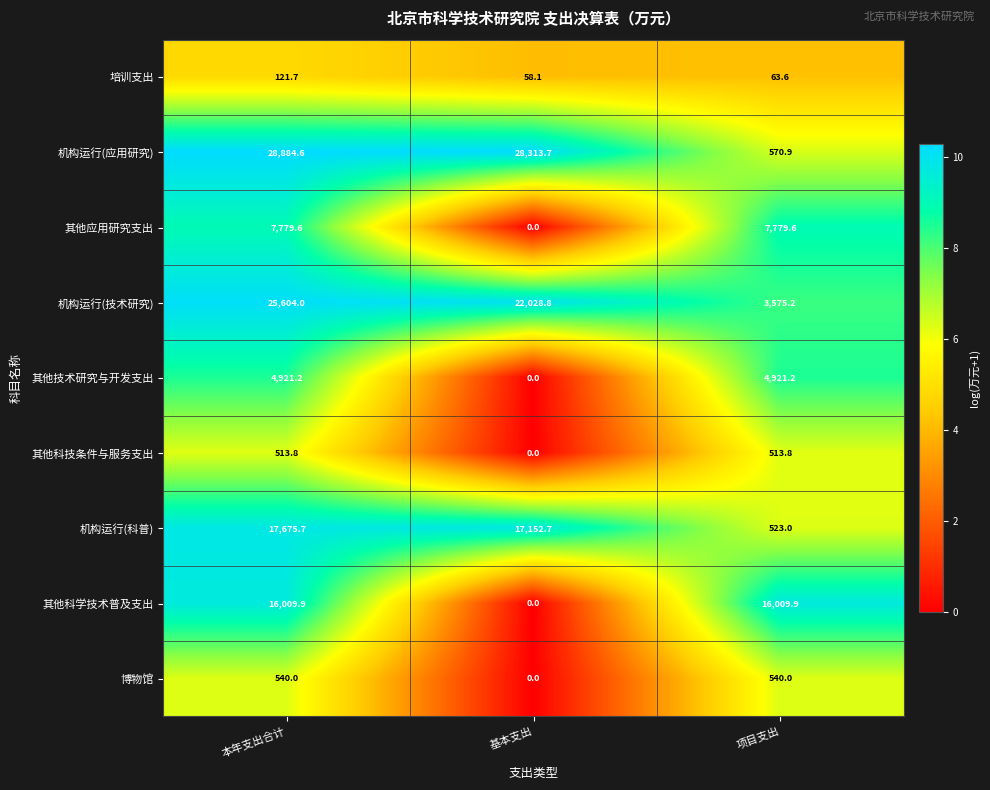

List the series in order of their peak value, lowest first.

培训支出, 其他科技条件与服务支出, 博物馆, 其他技术研究与开发支出, 其他应用研究支出, 其他科学技术普及支出, 机构运行(科普), 机构运行(技术研究), 机构运行(应用研究)